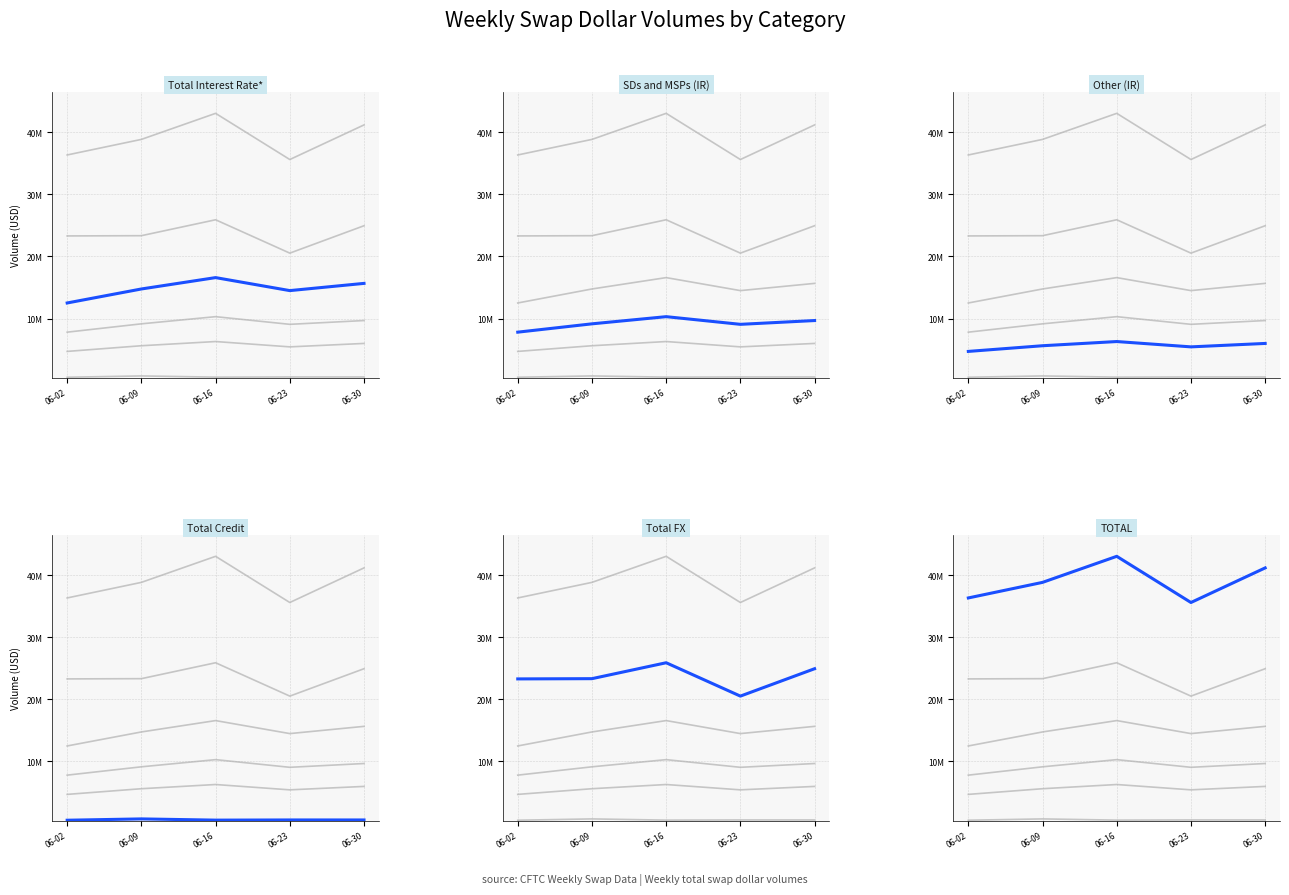

What is the value of the Other (IR) point at the 2nd from the left?

5615469